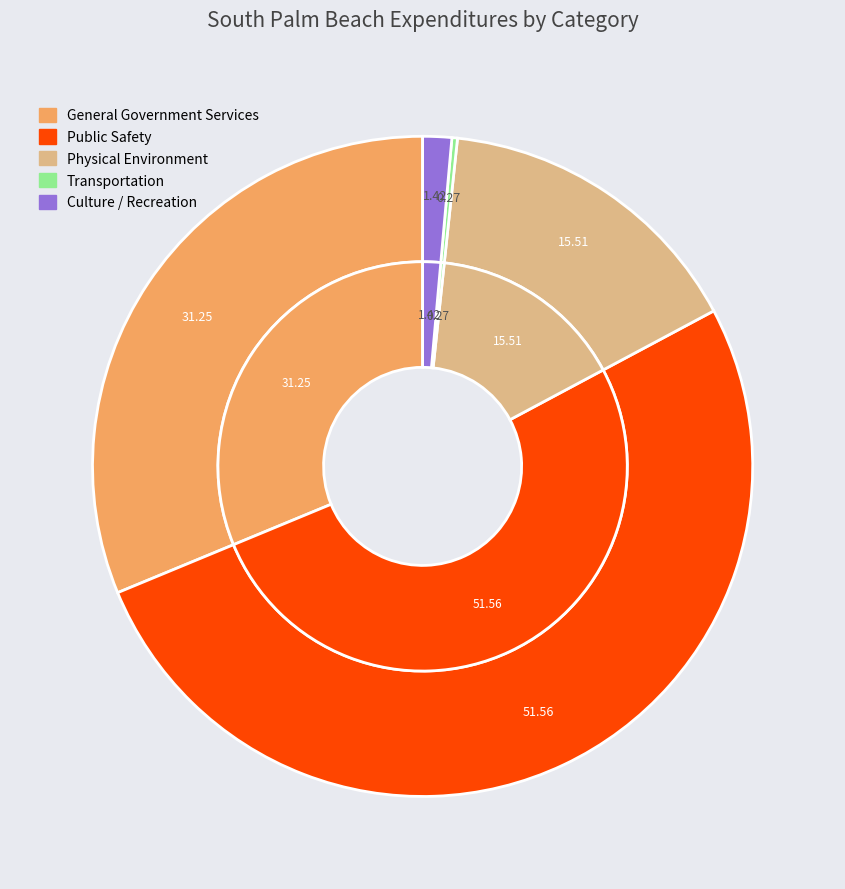

What percentage do Public Safety and Transportation together represent?

51.8%